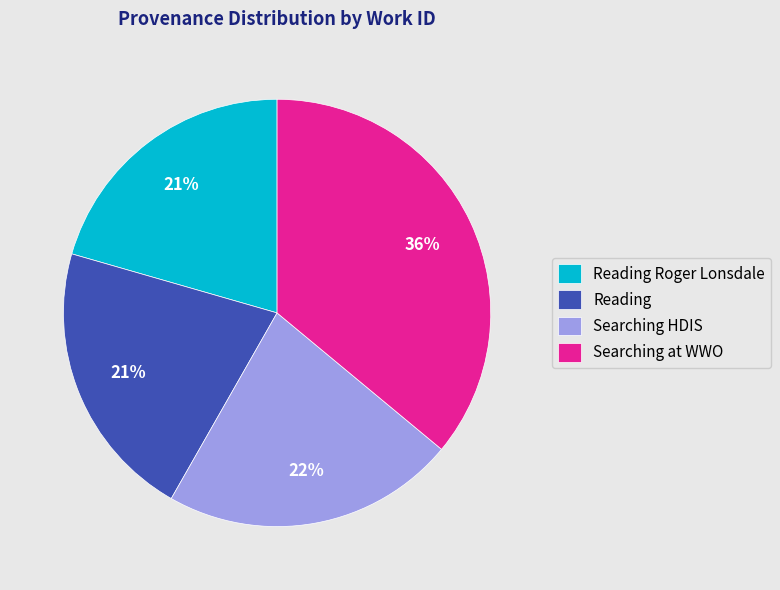

What is the ratio of the value at Searching at WWO to the value at Searching HDIS?

1.6